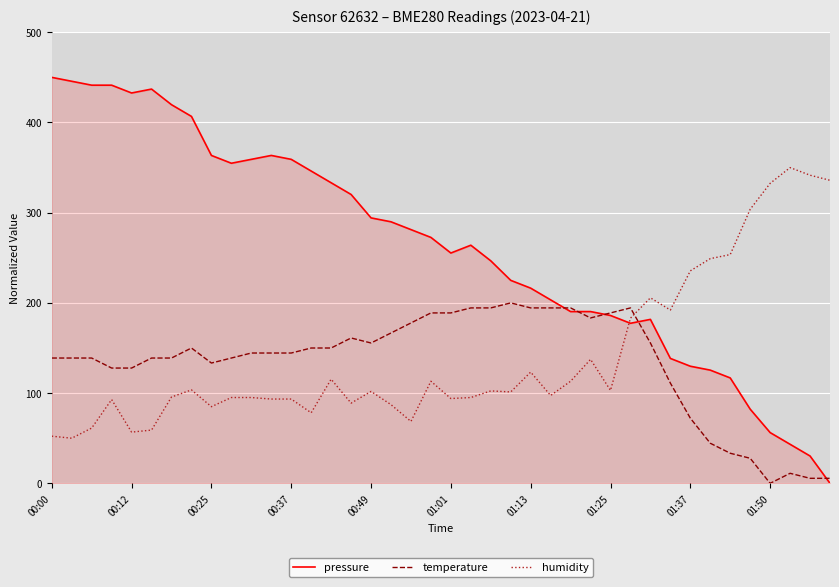

Rank the series by their maximum value, from highest to lowest.

pressure, humidity, temperature